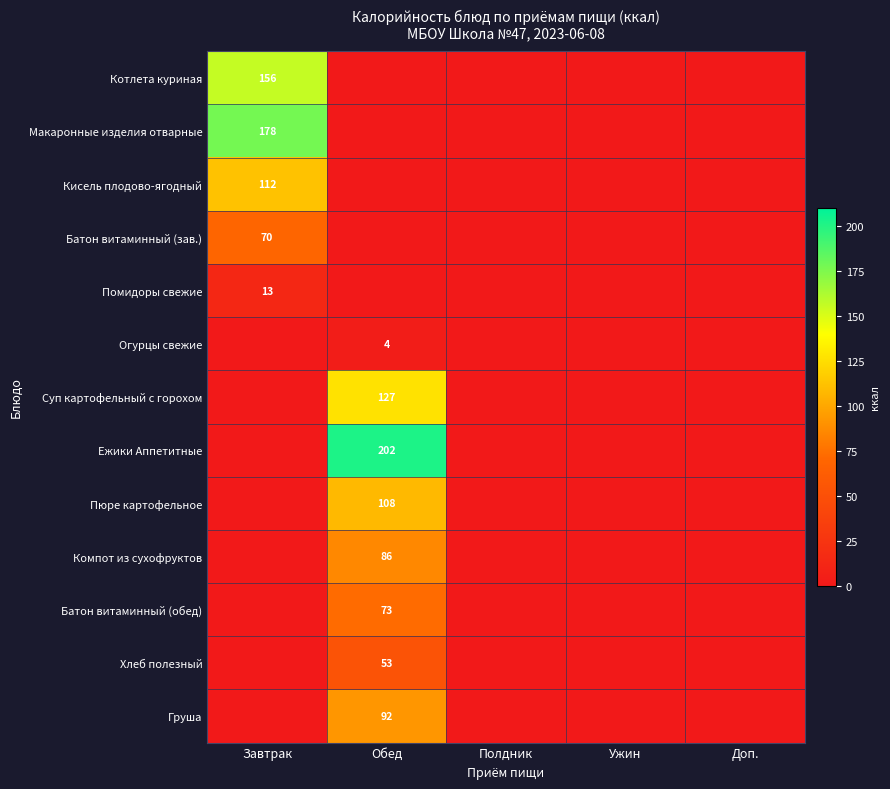

How many data points does each series have?

5